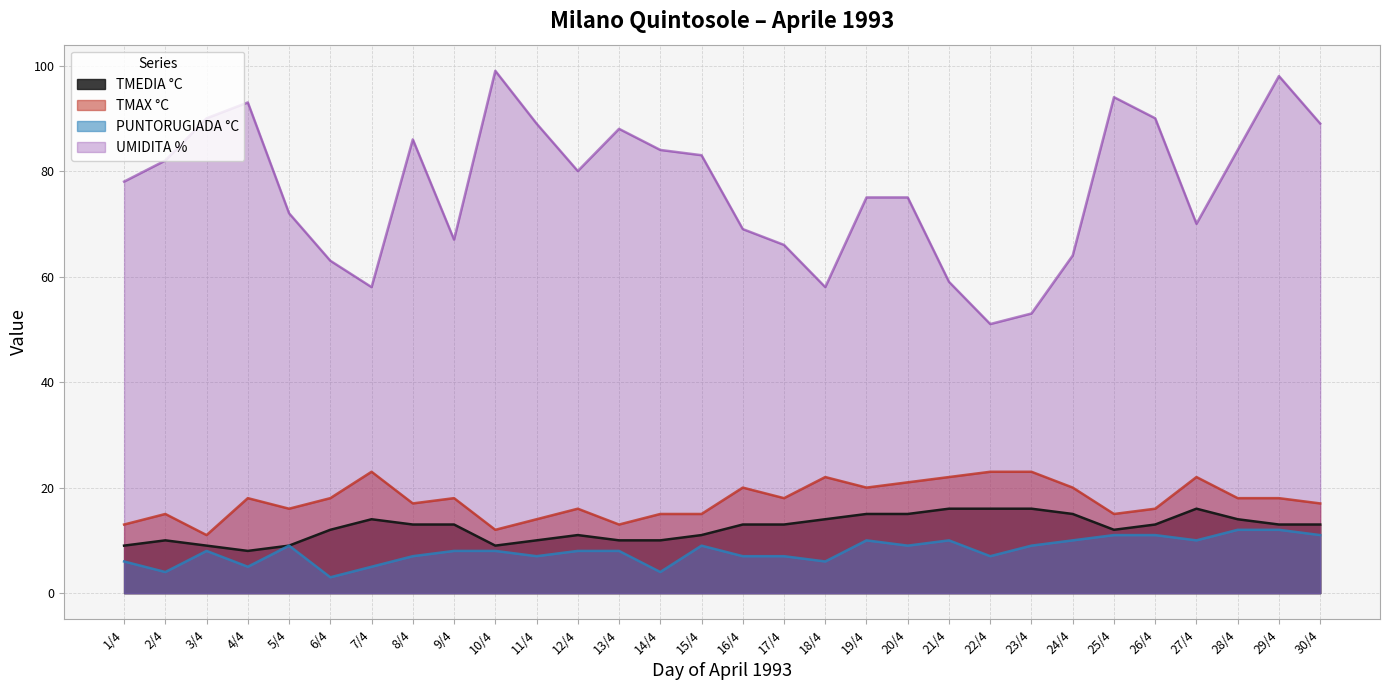

Reading left to right, list all the values displayed in this chart.

TMEDIA °C: 1/4=9	2/4=10	3/4=9	4/4=8	5/4=9	6/4=12	7/4=14	8/4=13	9/4=13	10/4=9	11/4=10	12/4=11	13/4=10	14/4=10	15/4=11	16/4=13	17/4=13	18/4=14	19/4=15	20/4=15	21/4=16	22/4=16	23/4=16	24/4=15	25/4=12	26/4=13	27/4=16	28/4=14	29/4=13	30/4=13
TMAX °C: 1/4=13	2/4=15	3/4=11	4/4=18	5/4=16	6/4=18	7/4=23	8/4=17	9/4=18	10/4=12	11/4=14	12/4=16	13/4=13	14/4=15	15/4=15	16/4=20	17/4=18	18/4=22	19/4=20	20/4=21	21/4=22	22/4=23	23/4=23	24/4=20	25/4=15	26/4=16	27/4=22	28/4=18	29/4=18	30/4=17
PUNTORUGIADA °C: 1/4=6	2/4=4	3/4=8	4/4=5	5/4=9	6/4=3	7/4=5	8/4=7	9/4=8	10/4=8	11/4=7	12/4=8	13/4=8	14/4=4	15/4=9	16/4=7	17/4=7	18/4=6	19/4=10	20/4=9	21/4=10	22/4=7	23/4=9	24/4=10	25/4=11	26/4=11	27/4=10	28/4=12	29/4=12	30/4=11
UMIDITA %: 1/4=78	2/4=82	3/4=90	4/4=93	5/4=72	6/4=63	7/4=58	8/4=86	9/4=67	10/4=99	11/4=89	12/4=80	13/4=88	14/4=84	15/4=83	16/4=69	17/4=66	18/4=58	19/4=75	20/4=75	21/4=59	22/4=51	23/4=53	24/4=64	25/4=94	26/4=90	27/4=70	28/4=84	29/4=98	30/4=89